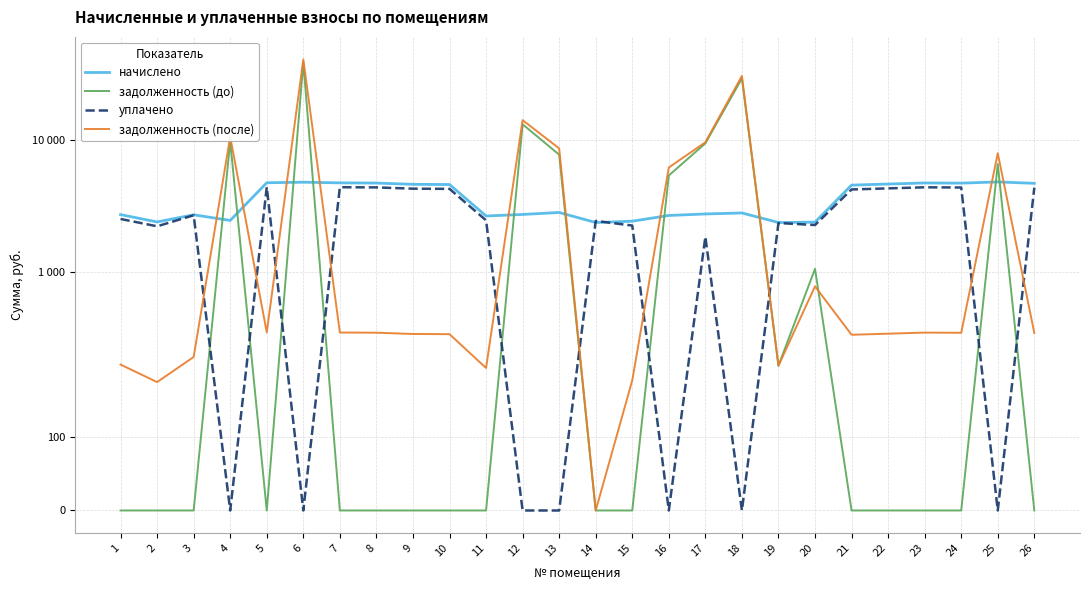

True or false: уплачено has a value of 2353.4 at 19.

True